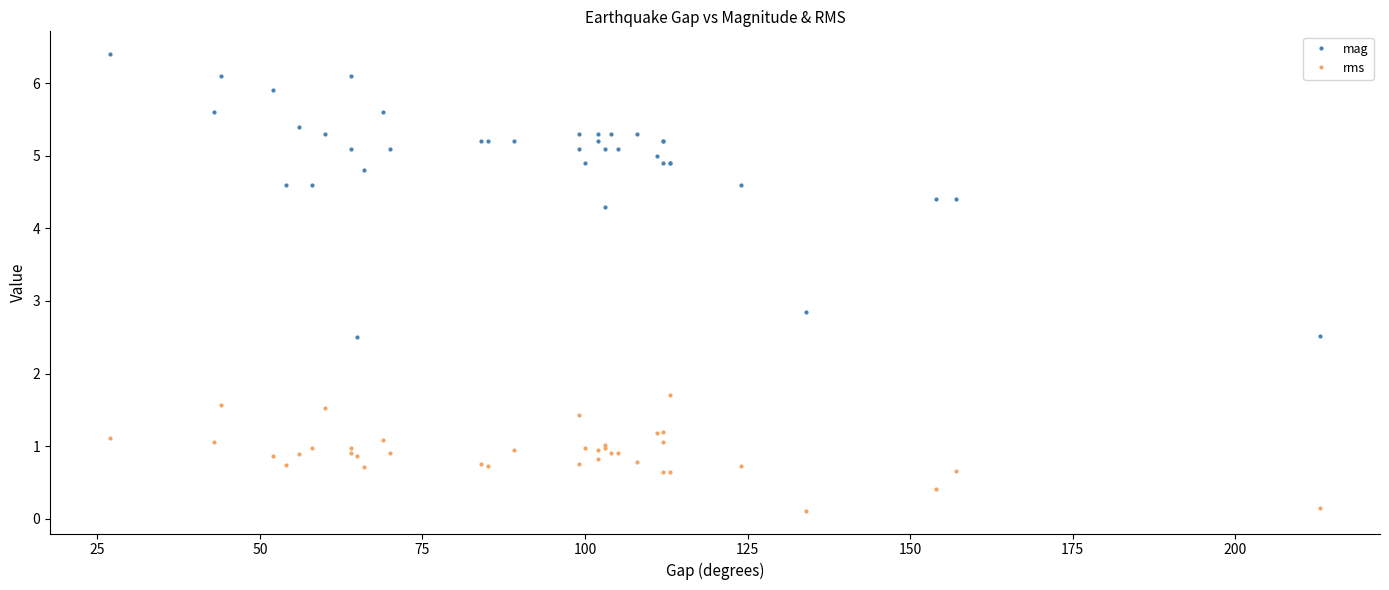

What is the average value of the rms series?

0.9